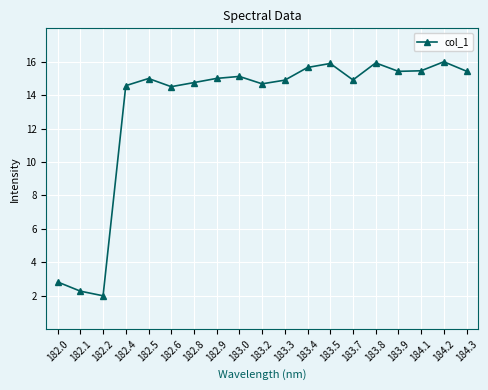

What is the label of the 18th point from the left?

184.2